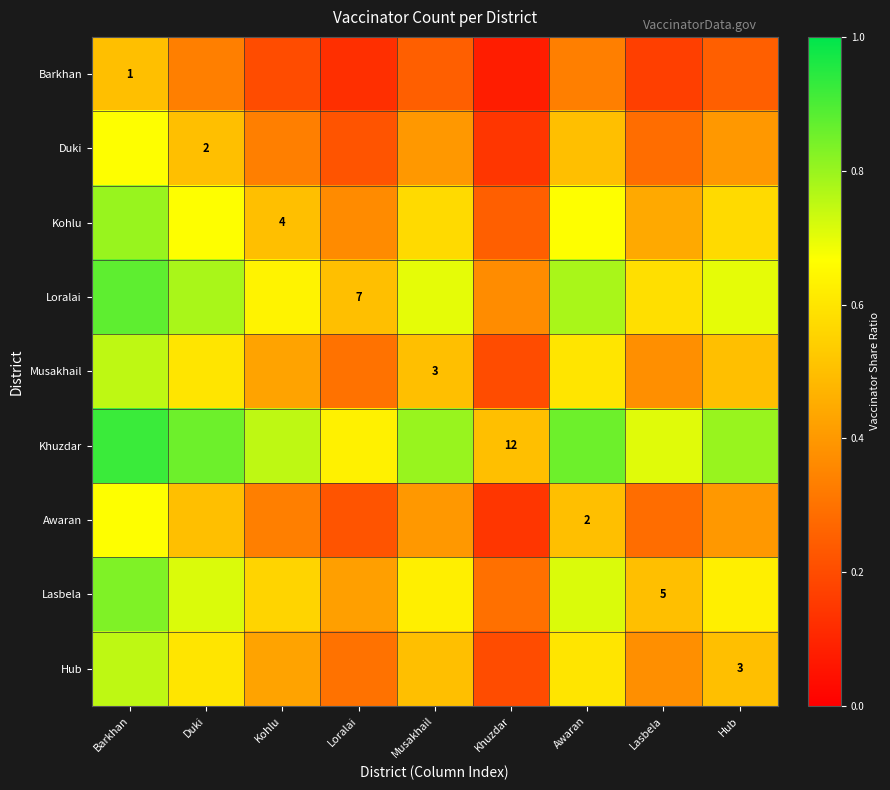

At Loralai, list the series in order from smallest to largest.

Barkhan, Duki, Awaran, Musakhail, Hub, Kohlu, Lasbela, Loralai, Khuzdar